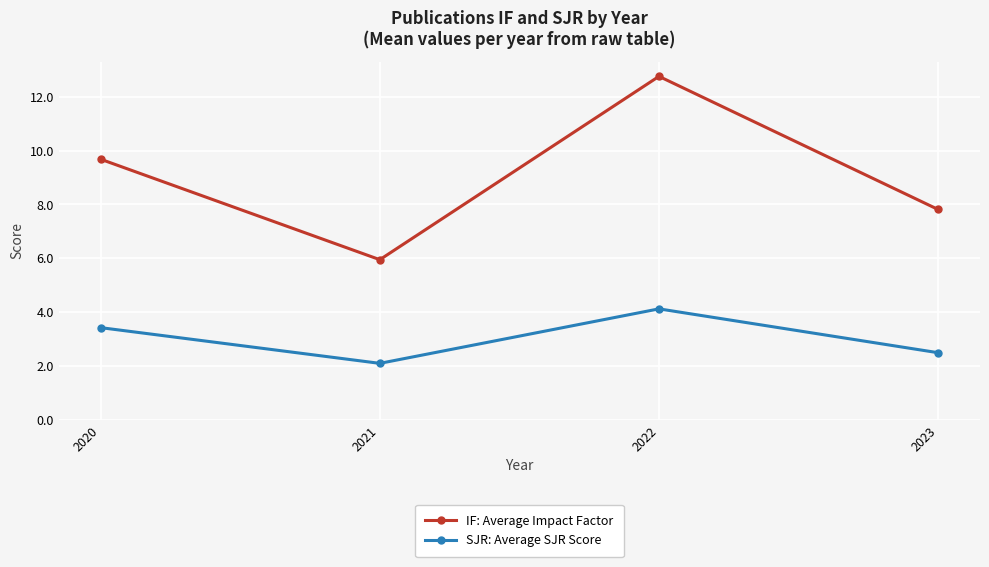

What is the approximate value of IF: Average Impact Factor at 2023?

7.8